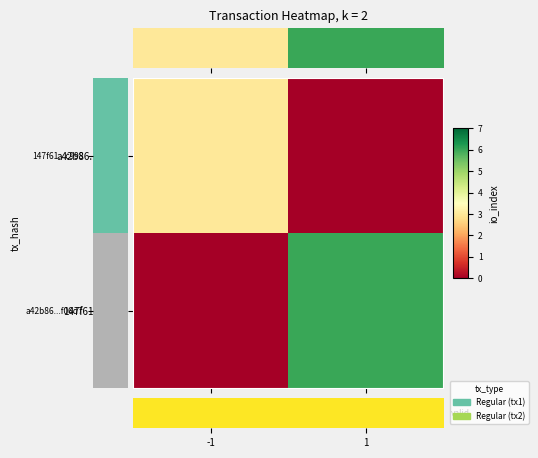

Which series has the largest total across all categories?

147f61...c998